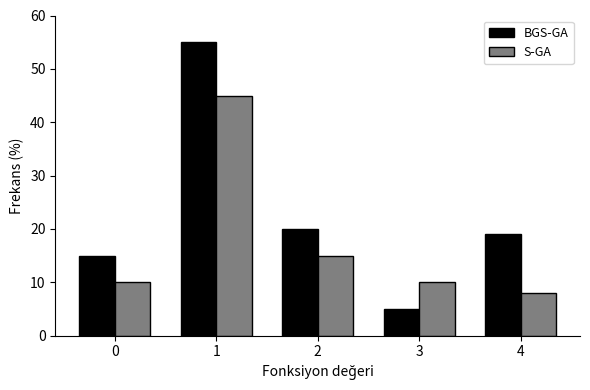

Reading right to left, extract all data points from this chart.

BGS-GA: 19	5	20	55	15
S-GA: 8	10	15	45	10